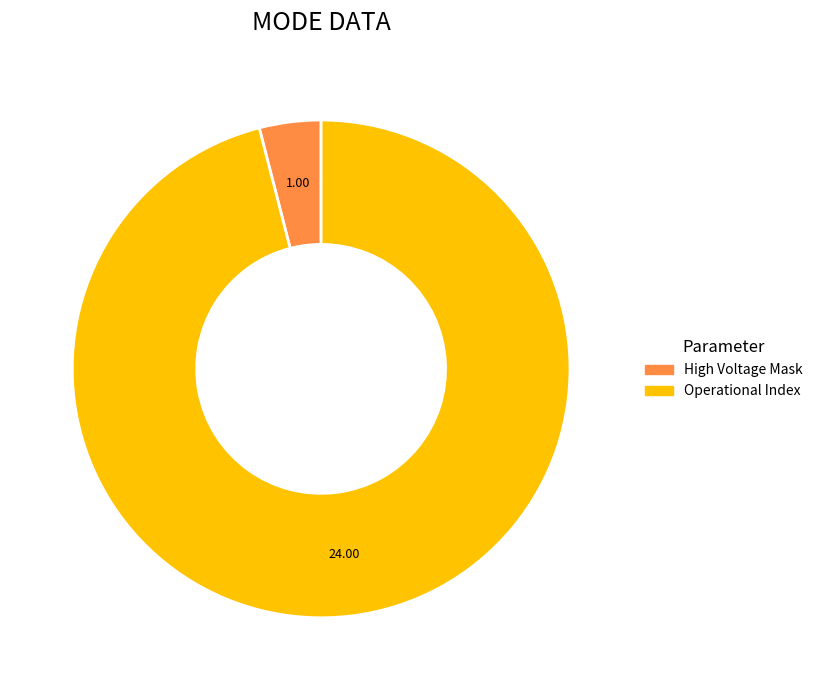

Does any single category account for the majority?

Yes